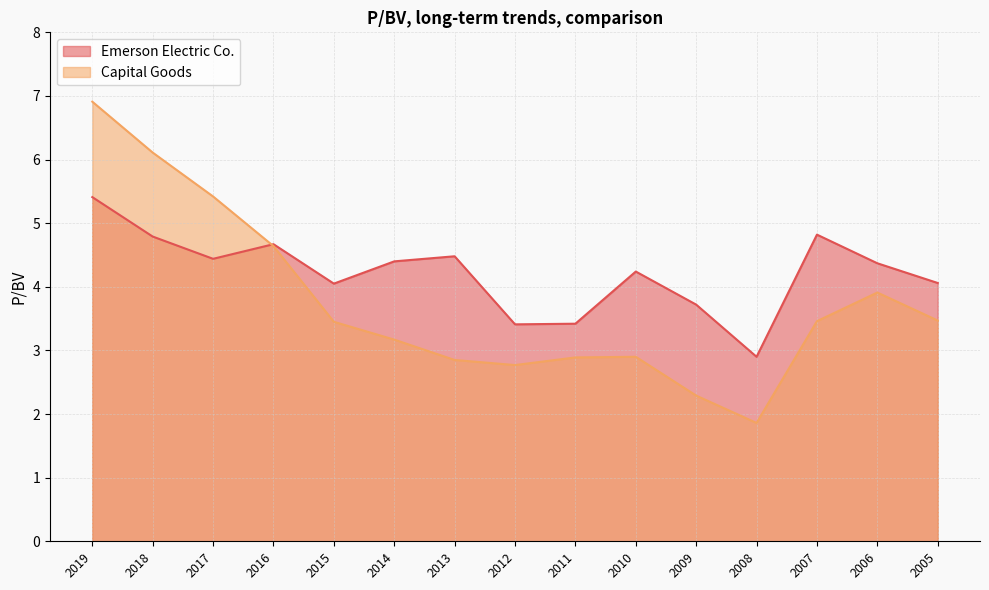

Which series has the largest total across all categories?

Emerson Electric Co.